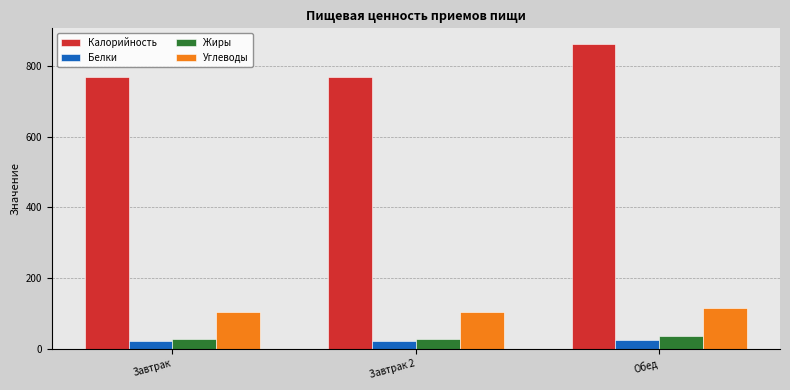

True or false: Жиры has a value of 61.7 at Обед.

False